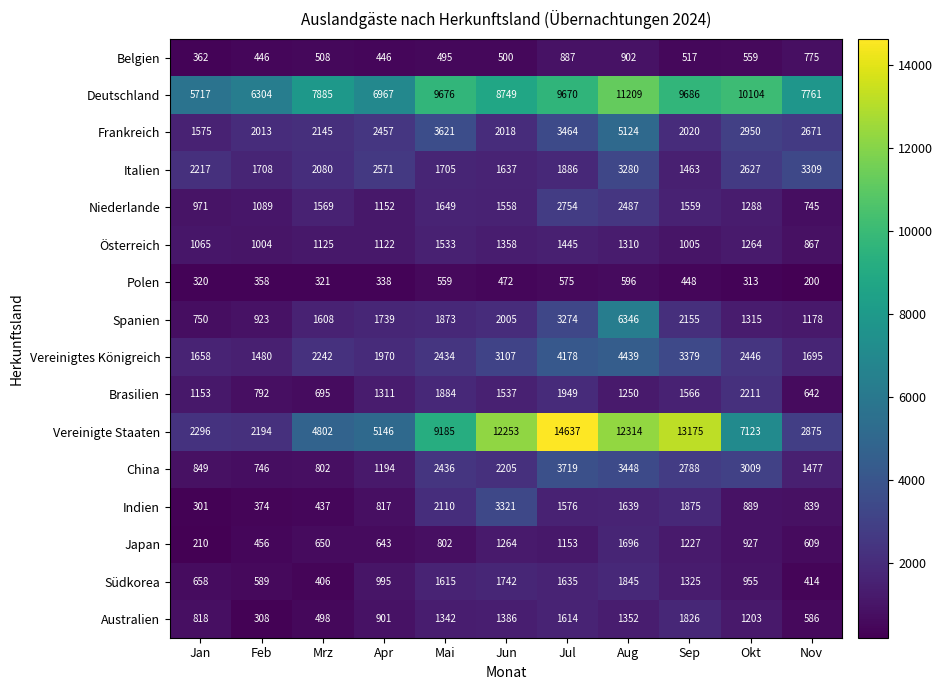

Which label corresponds to the largest value in the chart?

Jul